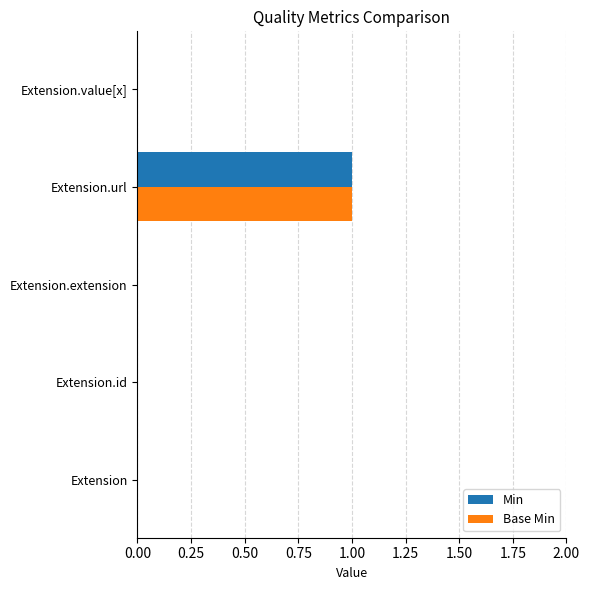

At which category is the sum across all series the highest?

Extension.url